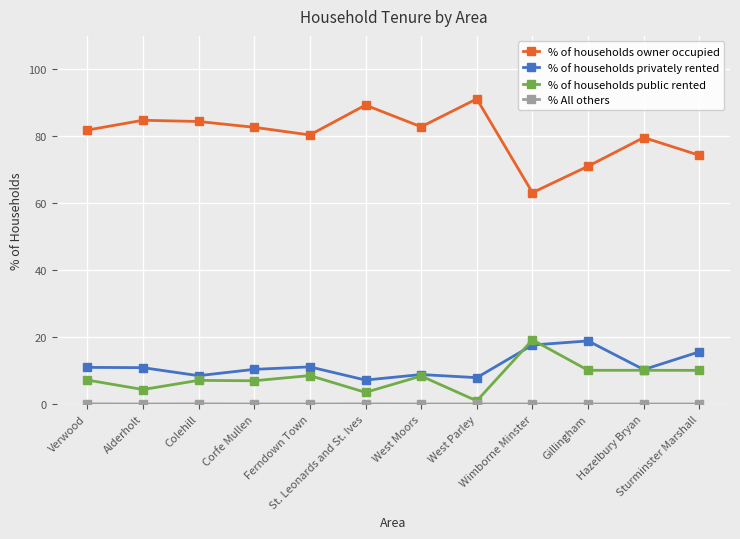

Which label corresponds to the largest value in the chart?

West Parley